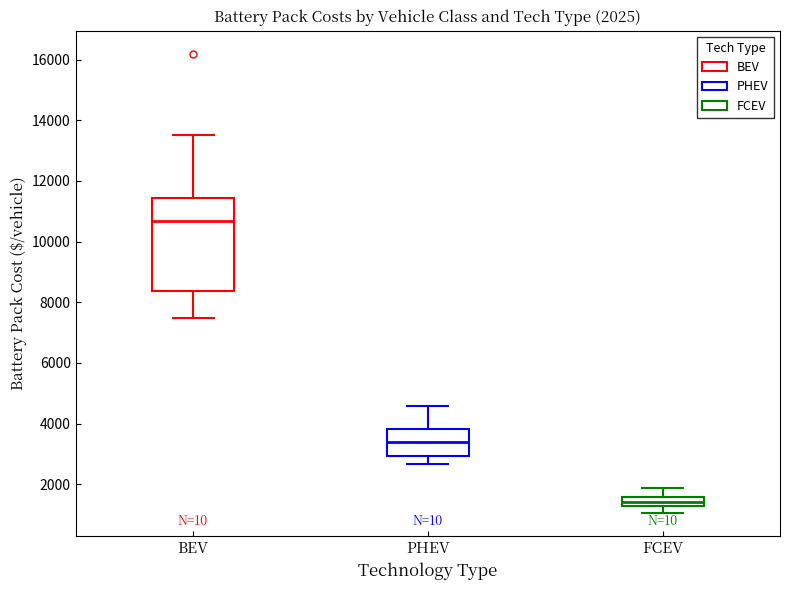

Which box's median line is the highest?

BEV